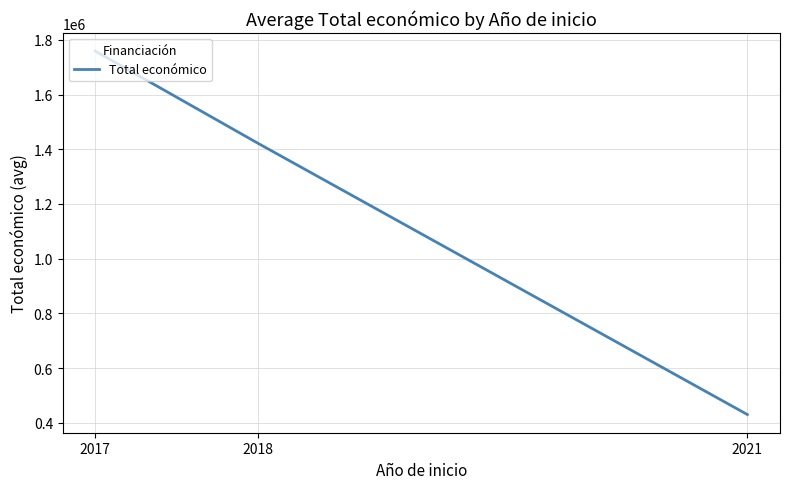

The chart shows a value of 1421017.0 at 2018. True or false?

True